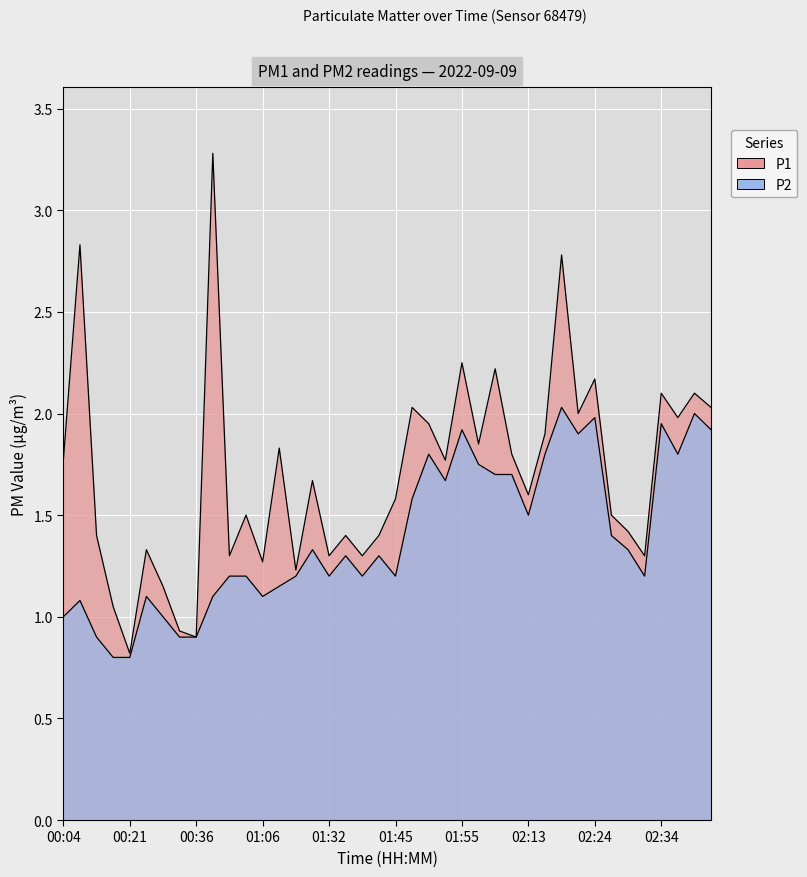

What is the average value of the P2 series?

1.4